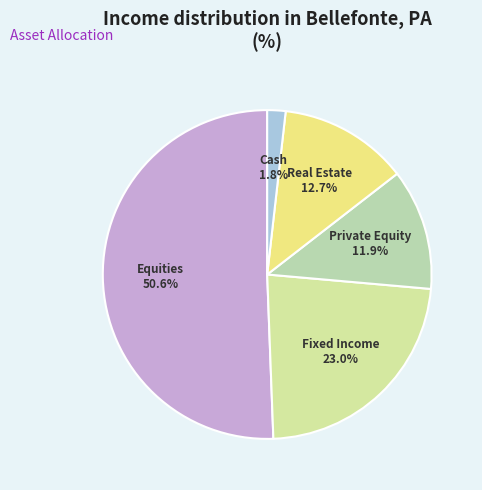

What is the largest slice in the pie chart?

Equities